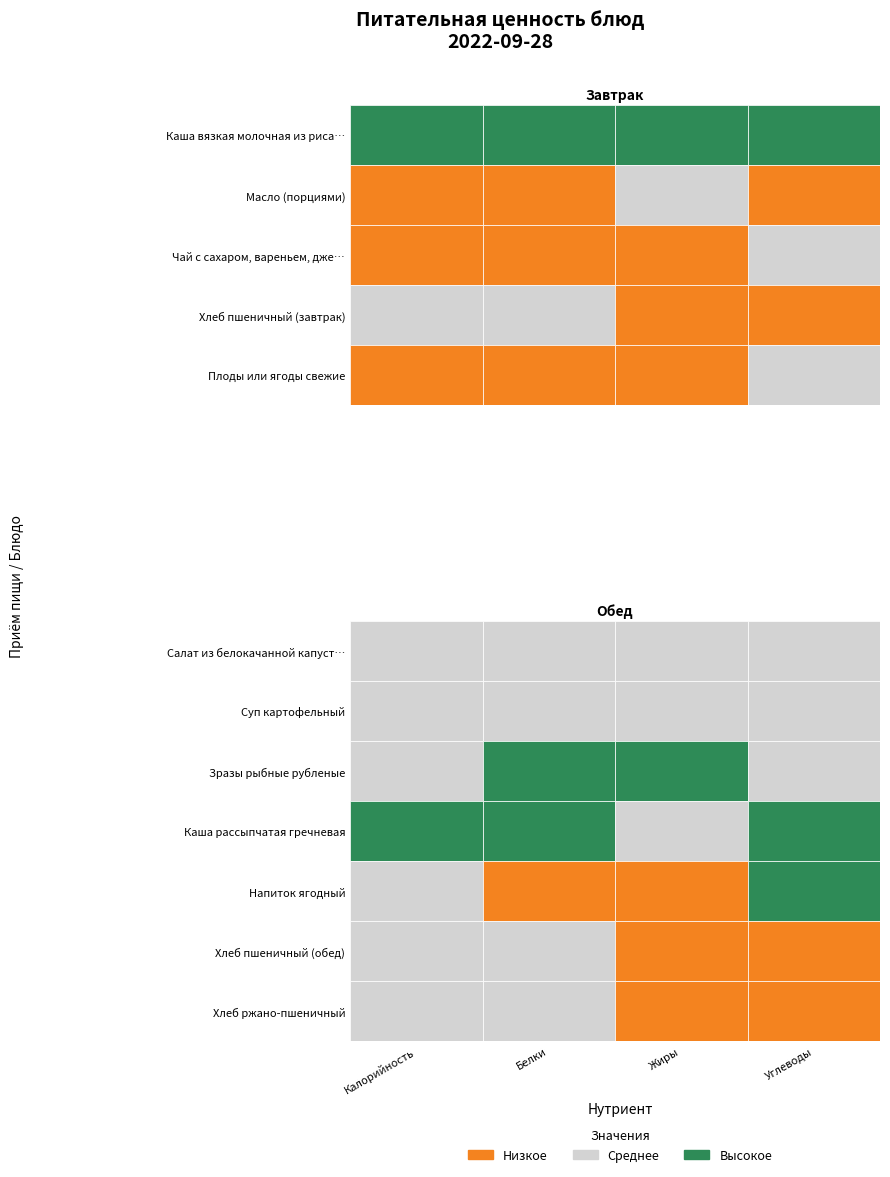

Where does the Хлеб ржано-пшеничный series first go above 3?

Калорийность